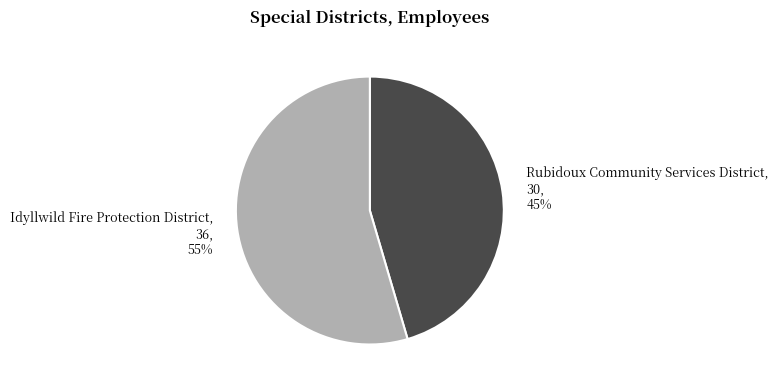

How many slices are in this pie chart?

2